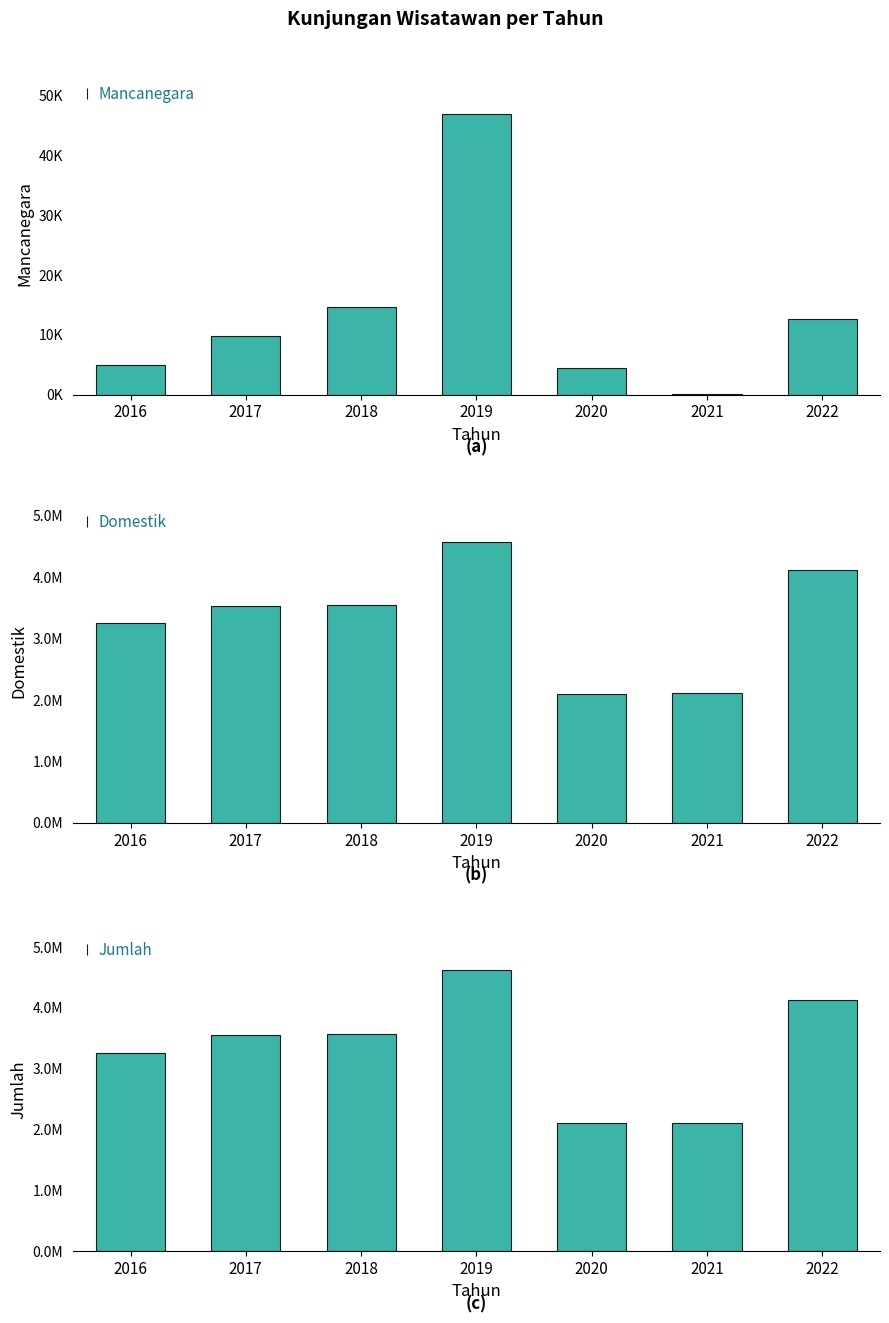

Reading left to right, list all the values displayed in this chart.

Mancanegara: 2016=4874	2017=9736	2018=14625	2019=46915	2020=4360	2021=37	2022=12599
Domestik: 2016=3258126	2017=3537997	2018=3553920	2019=4570483	2020=2098995	2021=2106133	2022=4120683
Jumlah: 2016=3263000	2017=3547733	2018=3568545	2019=4617398	2020=2103355	2021=2106170	2022=4133282